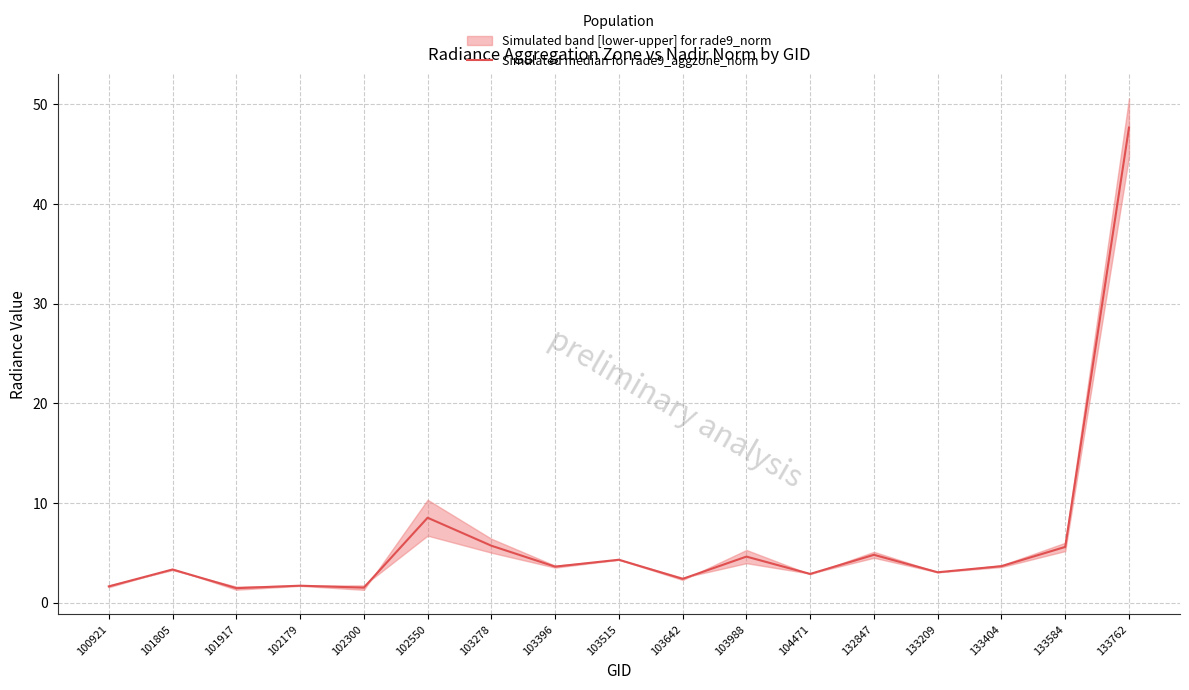

Does the chart display data point markers on the line(s)?

No